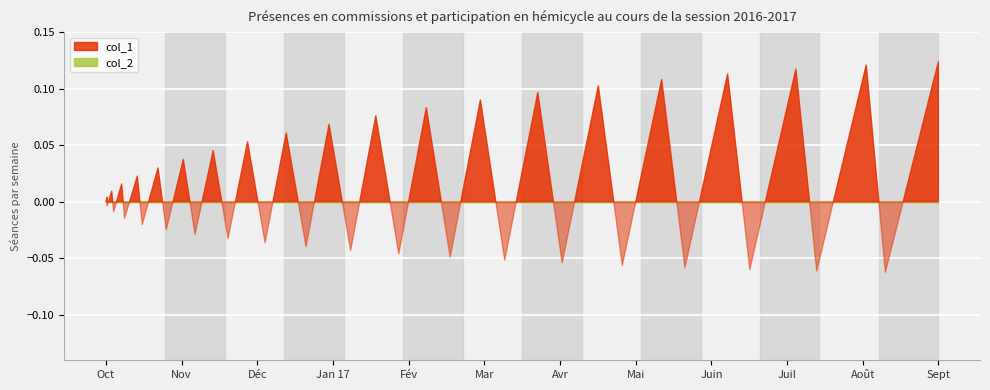

Which series has the largest range (max minus min)?

col_1